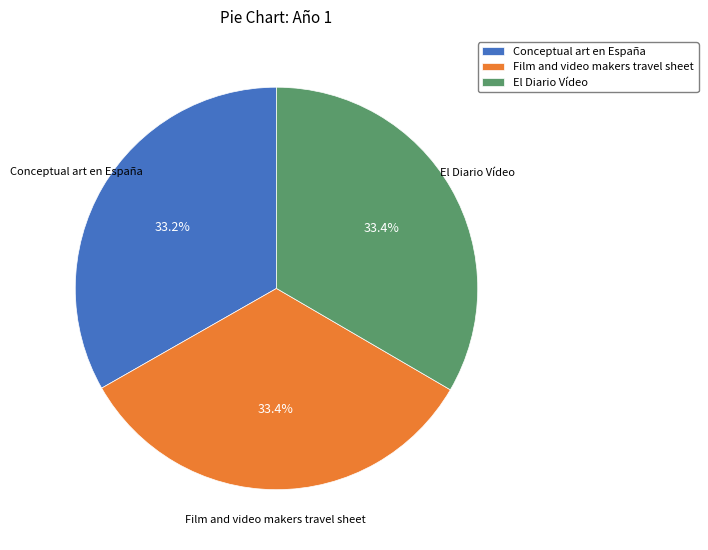

Does any single category account for the majority?

No